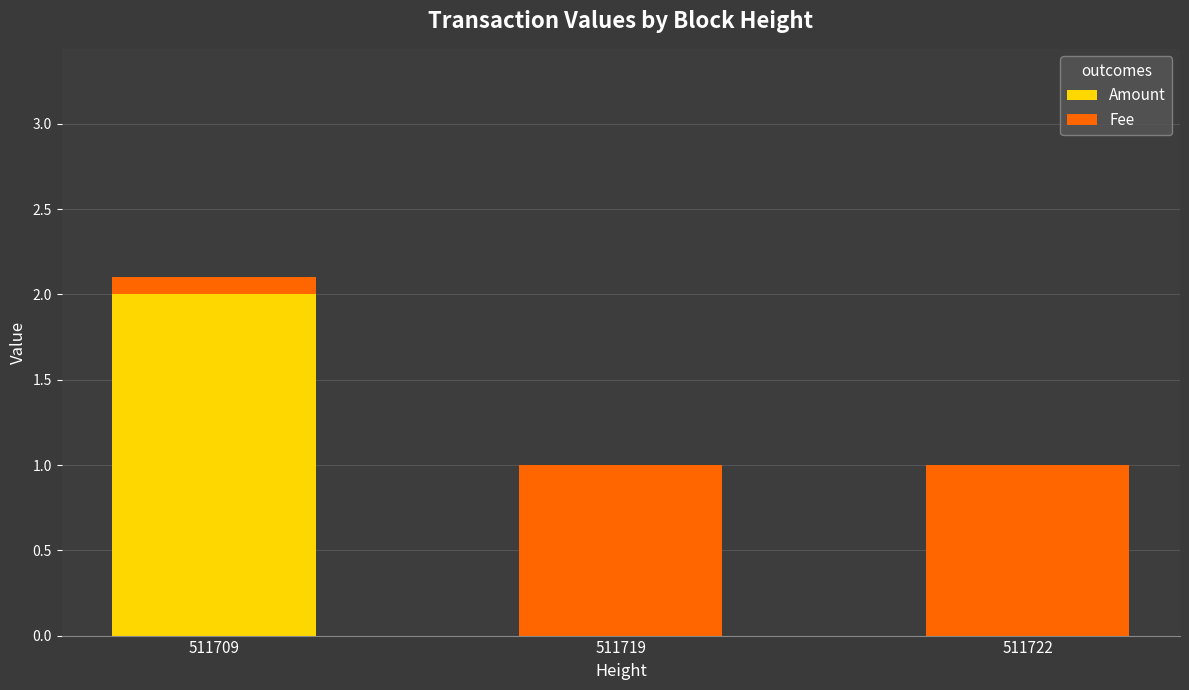

Reading left to right, list the values for the Amount series.

511709=2.0	511719=0.0	511722=0.0